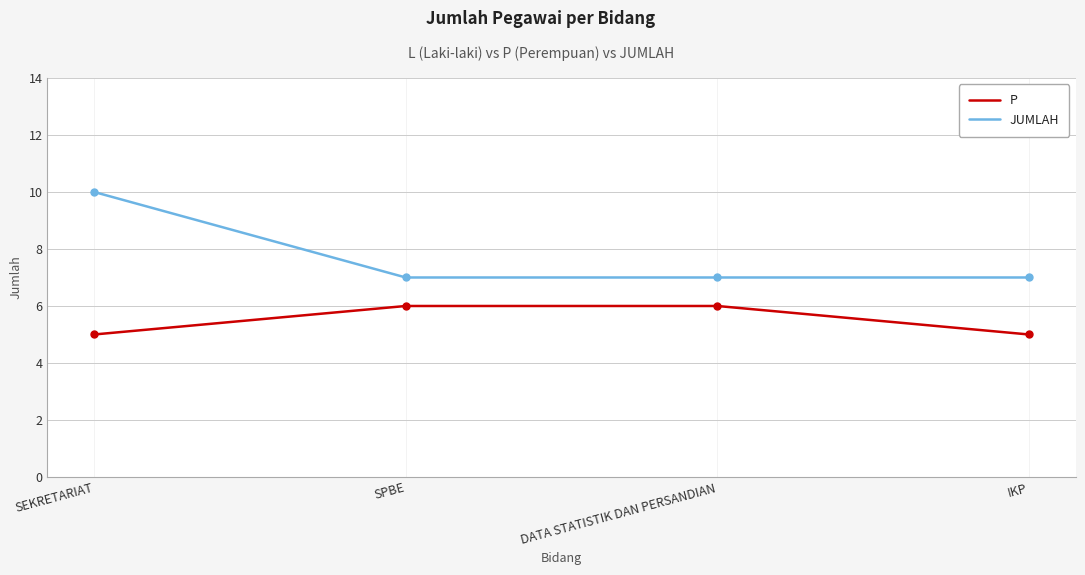

At DATA STATISTIK DAN PERSANDIAN, list the series in order from smallest to largest.

P, JUMLAH